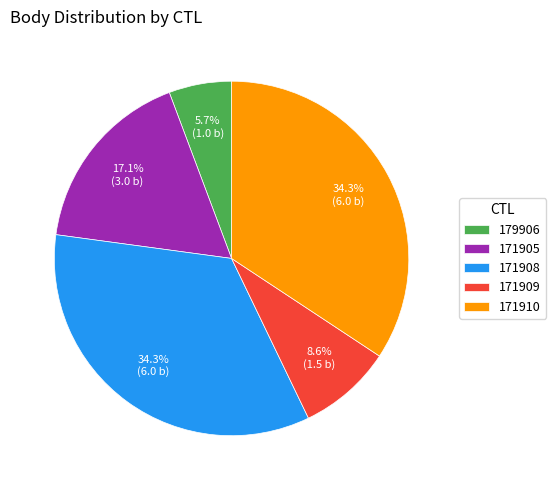

To the nearest percent, what is the difference between the largest and smallest slice percentages?

29%